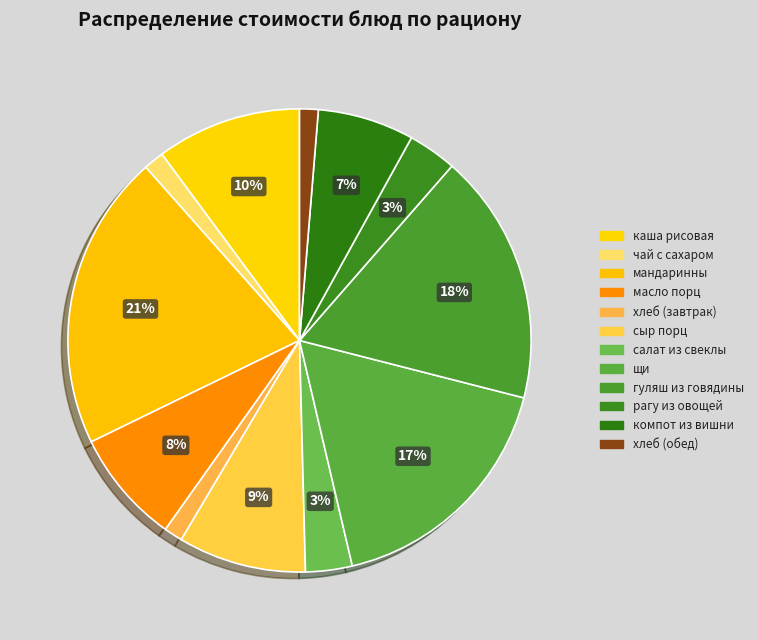

Count the number of slices in the pie.

12